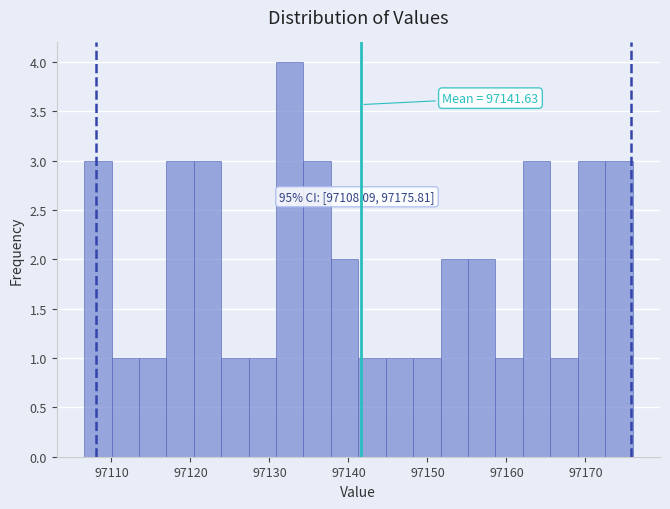

Read against the x-axis, roughly where is the centre of the tallest bar?

97133